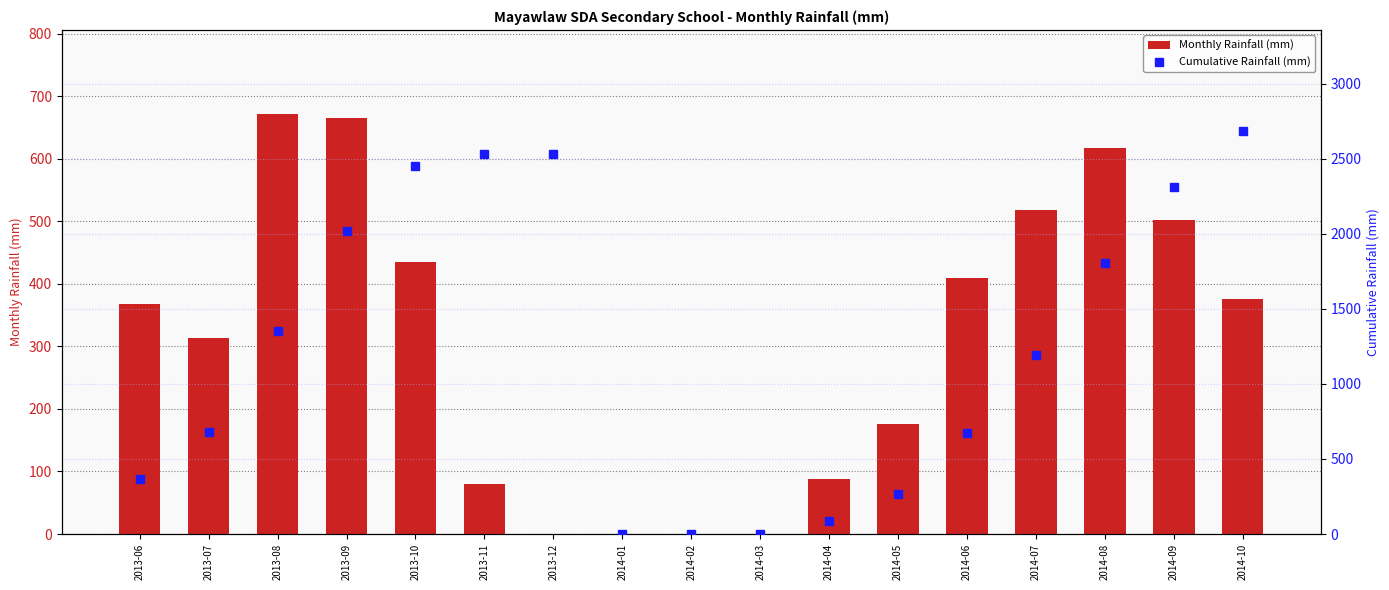

Rank the series by their average value, from highest to lowest.

Cumulative Rainfall (mm), Monthly Rainfall (mm)